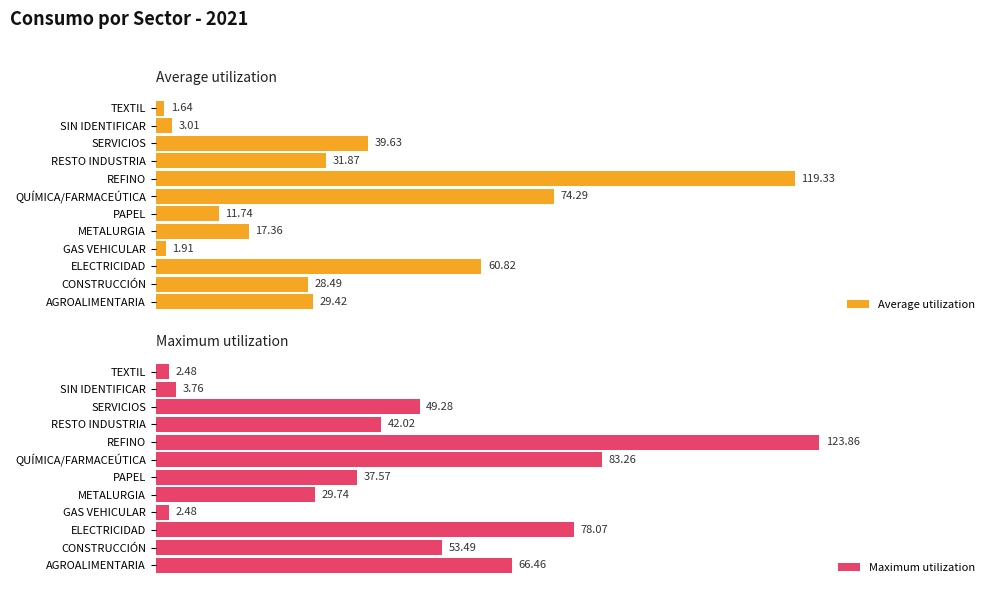

At how many categories does at least one series exceed 43?

6